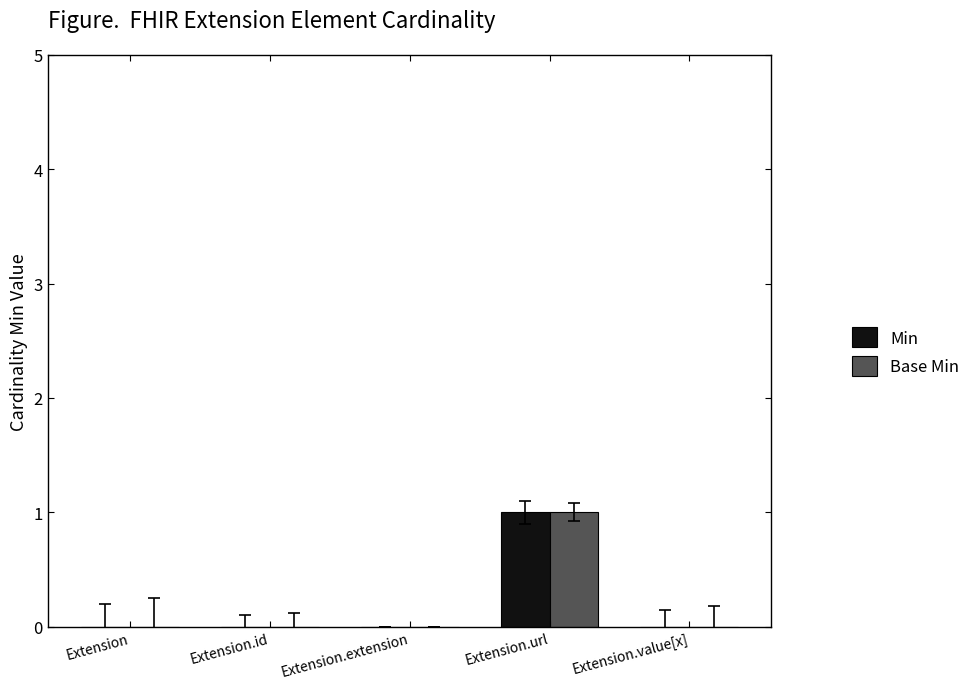

How many categories are shown in the chart?

5